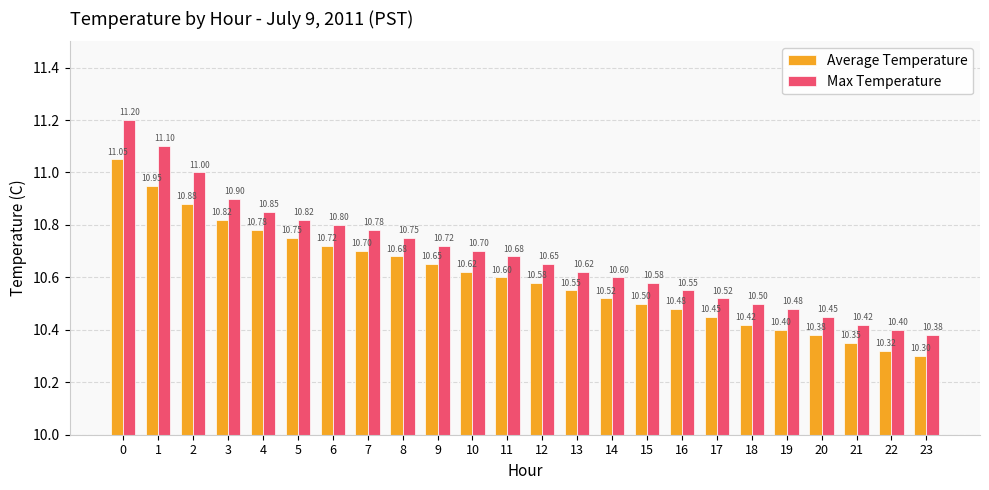

Rank the categories by Max Temperature value from lowest to highest.

23, 22, 21, 20, 19, 18, 17, 16, 15, 14, 13, 12, 11, 10, 9, 8, 7, 6, 5, 4, 3, 2, 1, 0